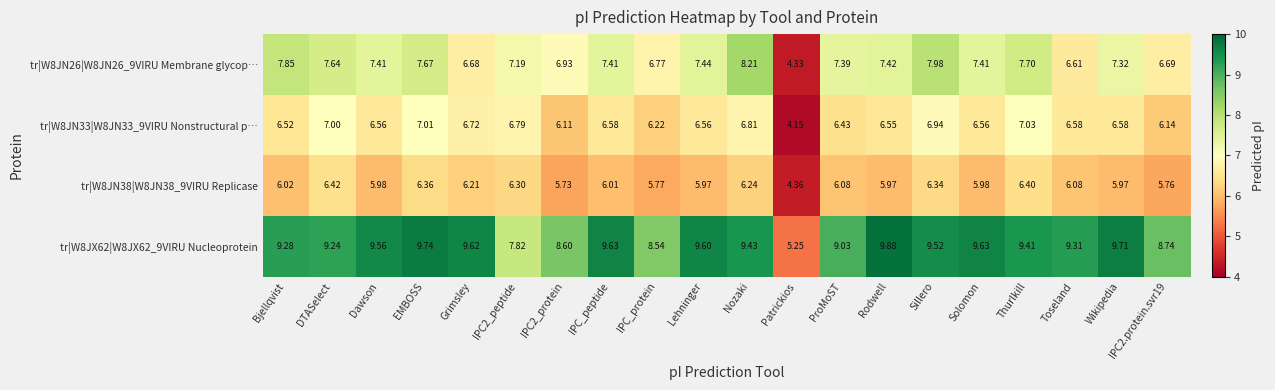

How many series are shown in this chart?

4